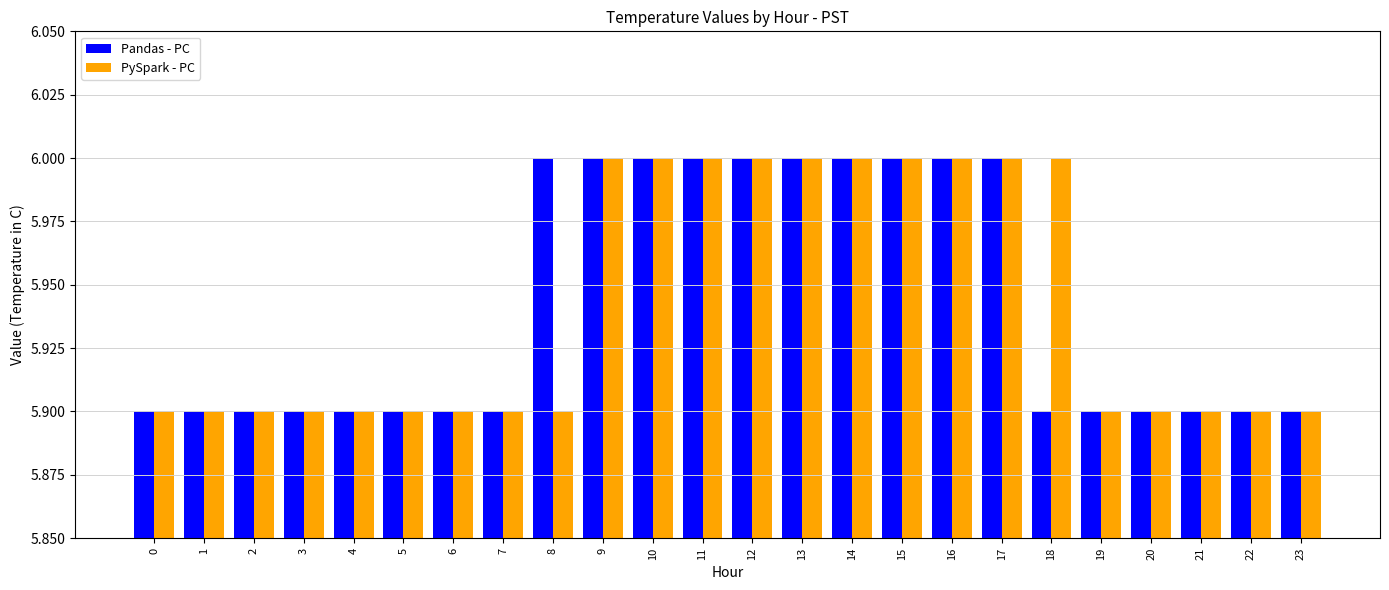

At how many categories does at least one series exceed 5?

24